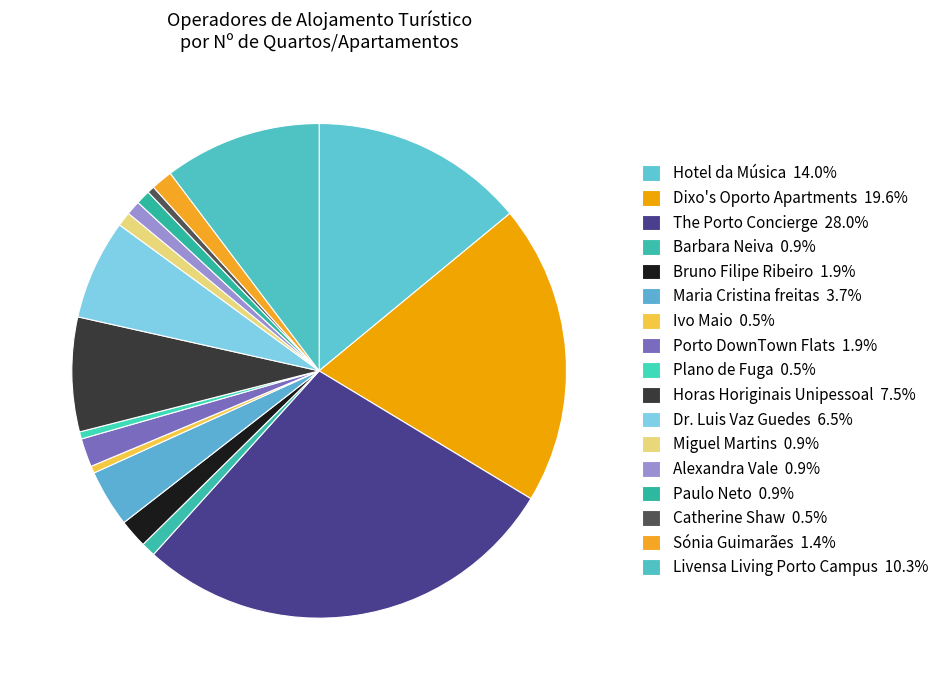

To the nearest percent, what portion does Maria Cristina freitas represent?

4%